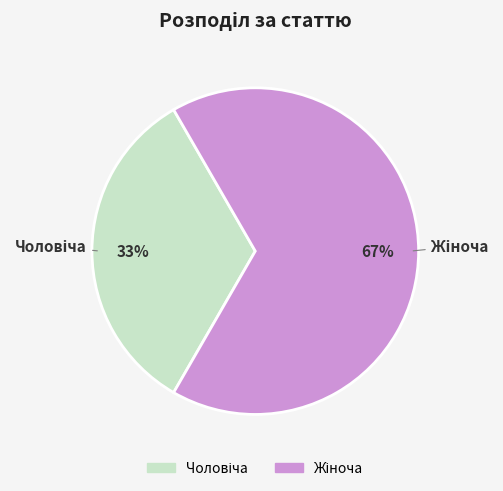

To the nearest percent, what is the average slice percentage?

50%